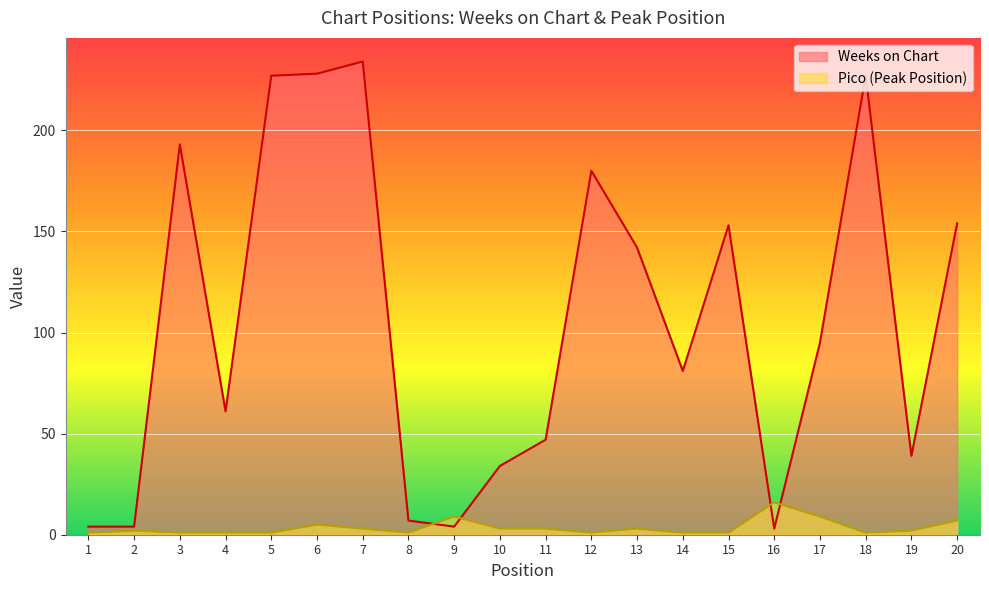

What is the sum of all Weeks on Chart values?

2117